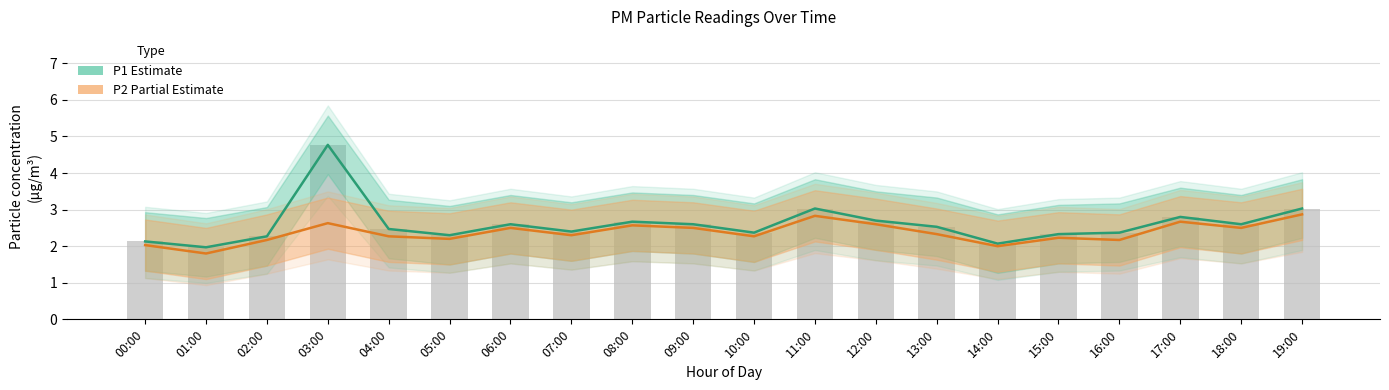

Reading left to right, list all the values displayed in this chart.

P1 (Estimate): 00:00=2.1	01:00=2.0	02:00=2.3	03:00=4.8	04:00=2.5	05:00=2.3	06:00=2.6	07:00=2.4	08:00=2.7	09:00=2.6	10:00=2.4	11:00=3.0	12:00=2.7	13:00=2.5	14:00=2.1	15:00=2.3	16:00=2.4	17:00=2.8	18:00=2.6	19:00=3.0
P2 (Partial Estimate): 00:00=2.0	01:00=1.8	02:00=2.2	03:00=2.6	04:00=2.3	05:00=2.2	06:00=2.5	07:00=2.3	08:00=2.6	09:00=2.5	10:00=2.3	11:00=2.8	12:00=2.6	13:00=2.3	14:00=2.0	15:00=2.2	16:00=2.2	17:00=2.7	18:00=2.5	19:00=2.9